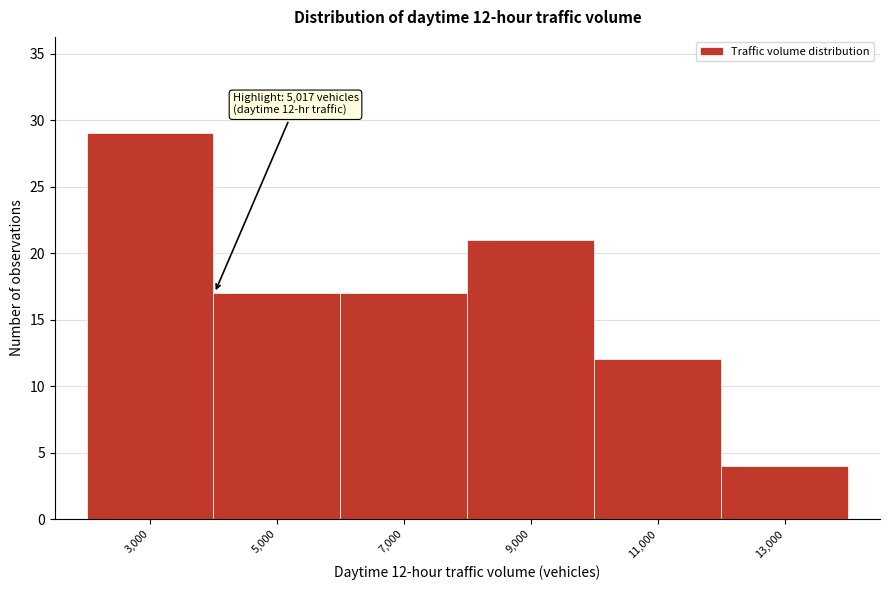

Reading left to right, extract all data points from this chart.

29	17	17	21	12	4